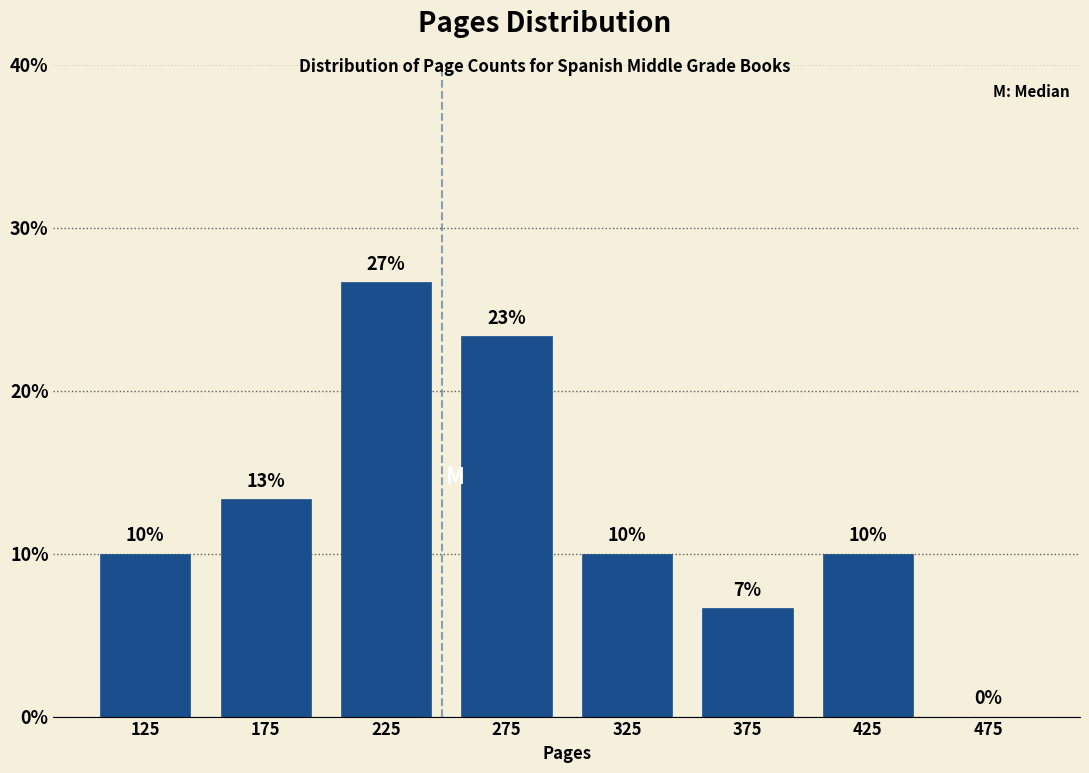

Which range on the x-axis has the tallest bar?

200 to 250